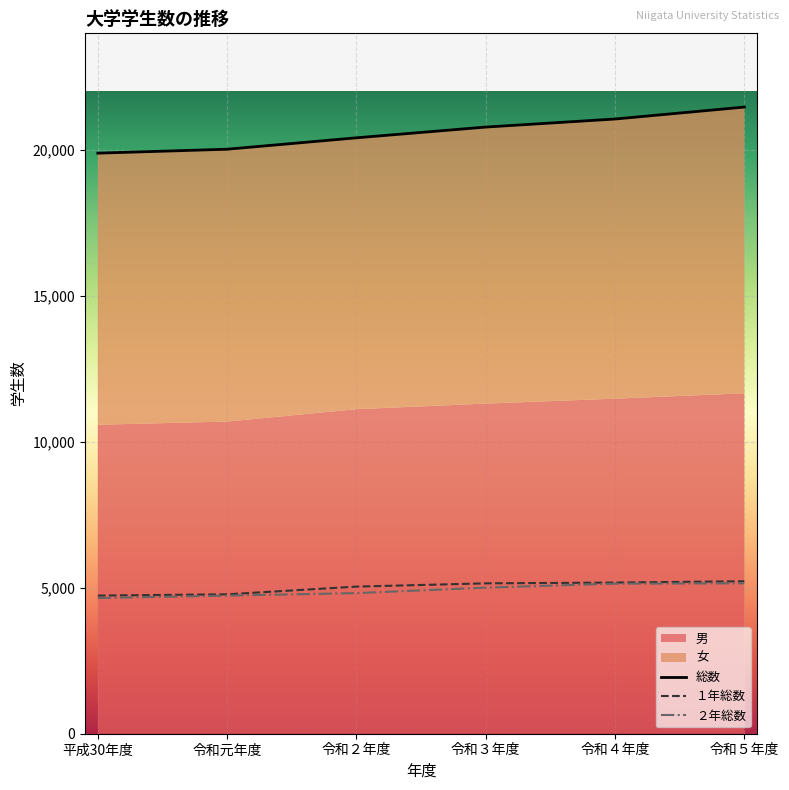

What is the lowest value of the ２年総数 series?

4650